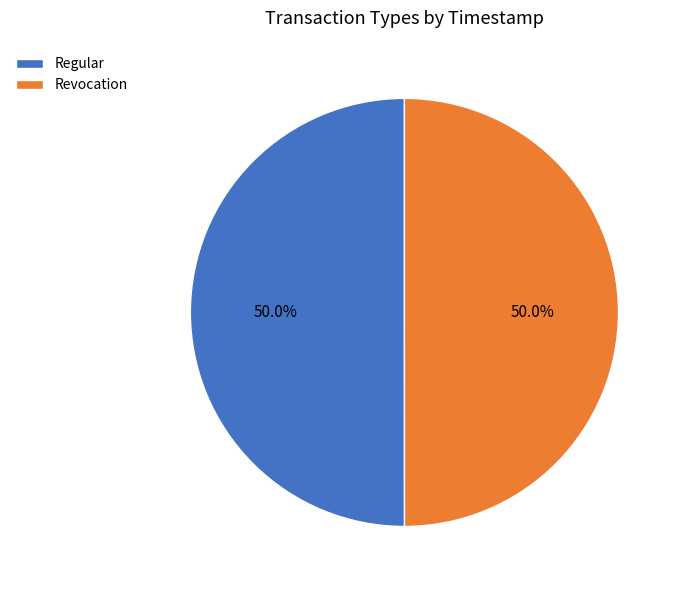

Combined, what portion of the pie is Regular and Revocation?

100.0%